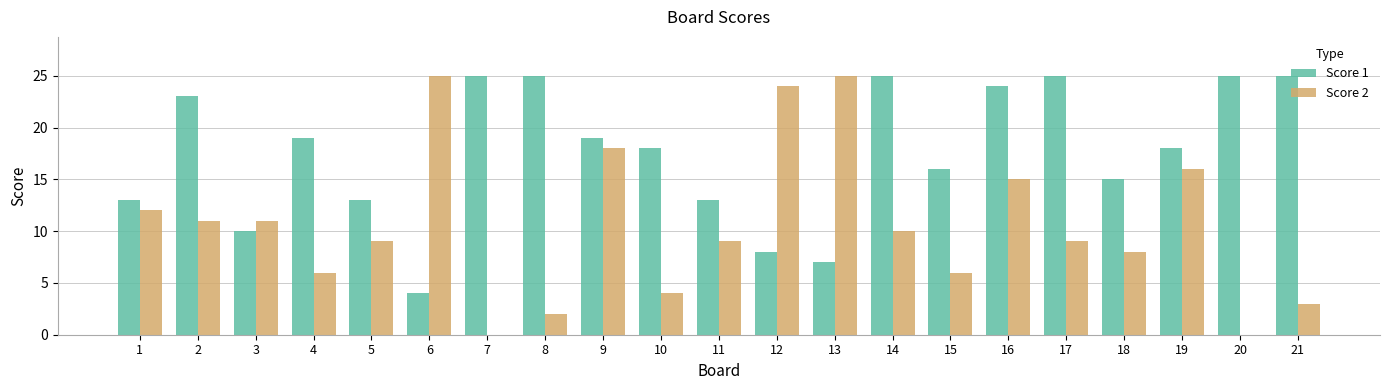

At which category is the sum across all series the highest?

16